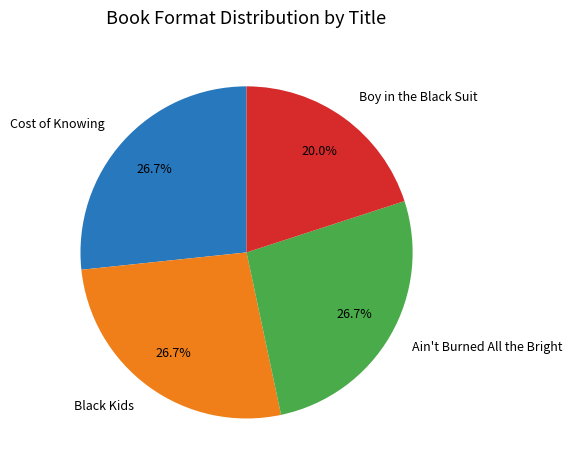

Combined, what portion of the pie is Black Kids and Cost of Knowing?

53.3%